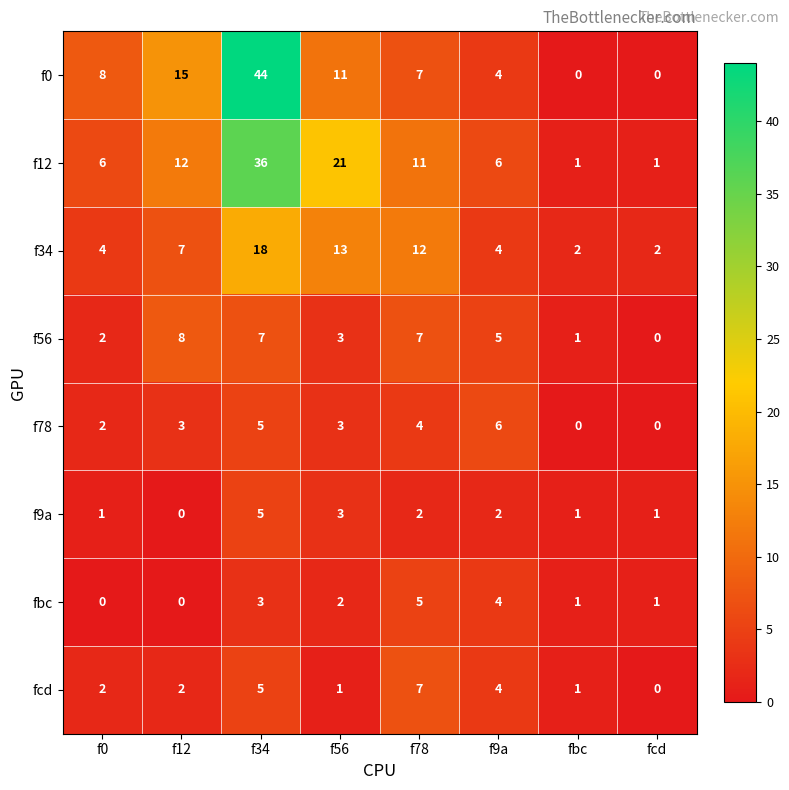

At which label does fbc first exceed 2?

f34